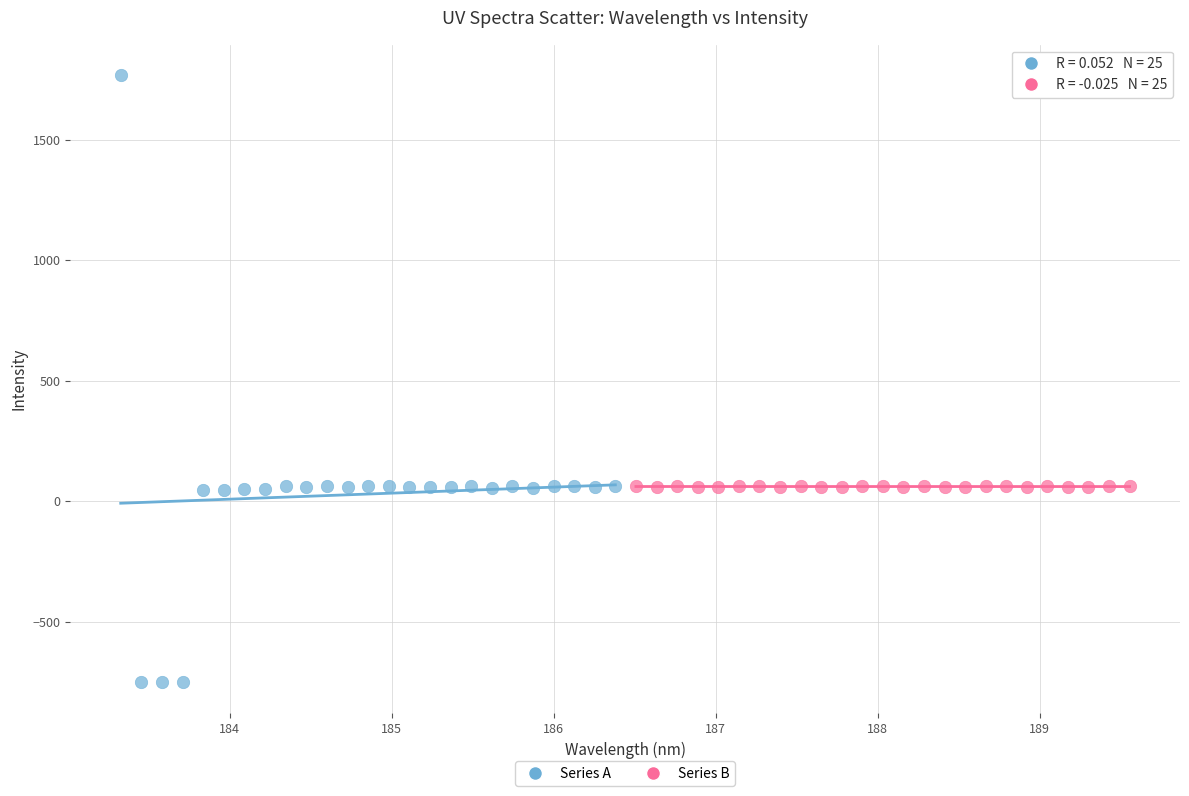

Which series has the largest Y range (max minus min)?

Series A